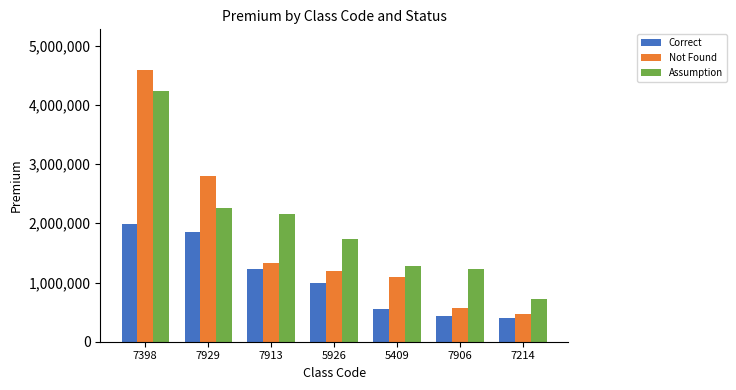

What is the value of the Correct bar at the 5th from the left?

549911